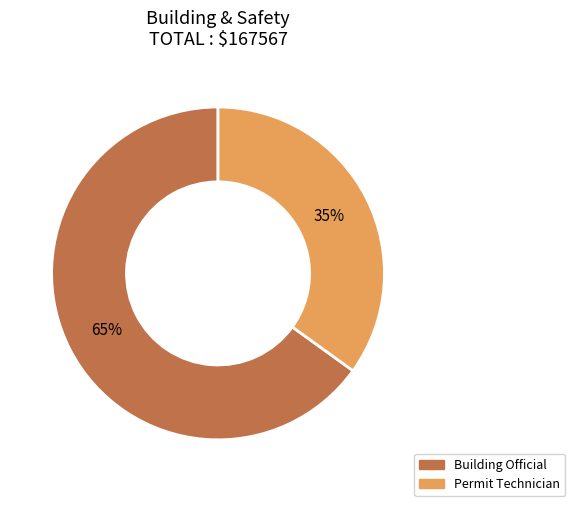

True or false: Permit Technician accounts for 27% of the total.

False